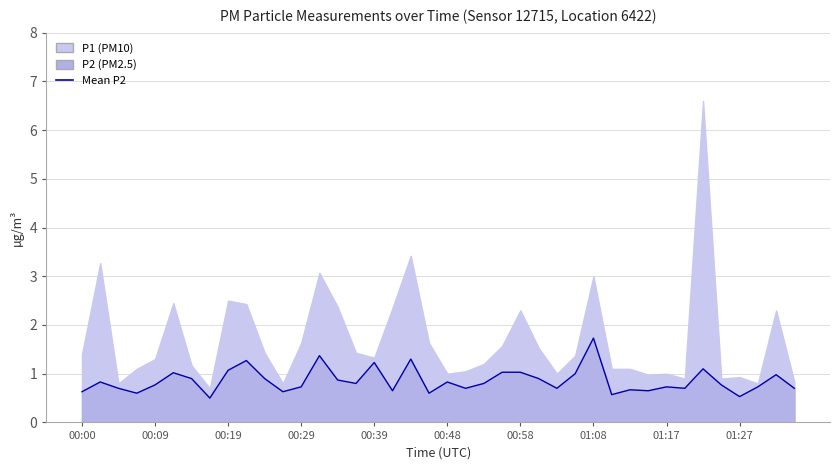

Does the chart have visible grid lines?

Yes